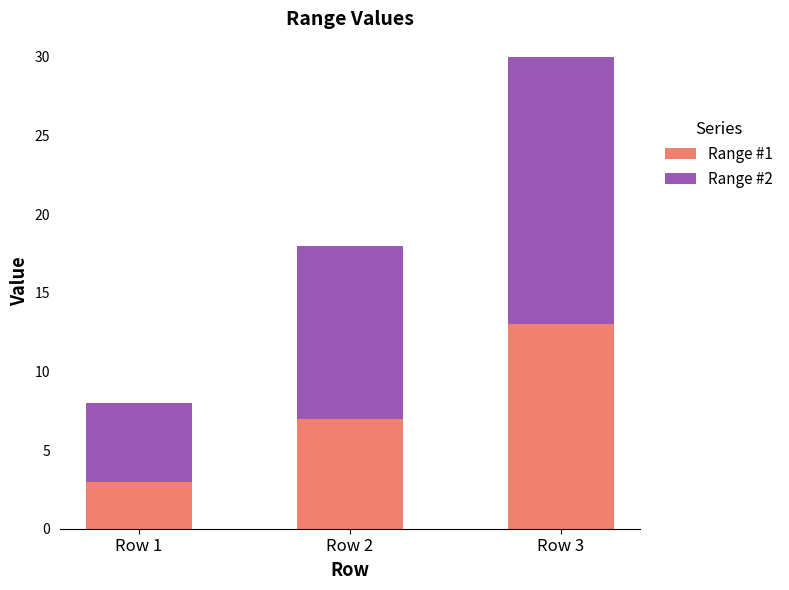

What is the total value across all series at Row 1?

8